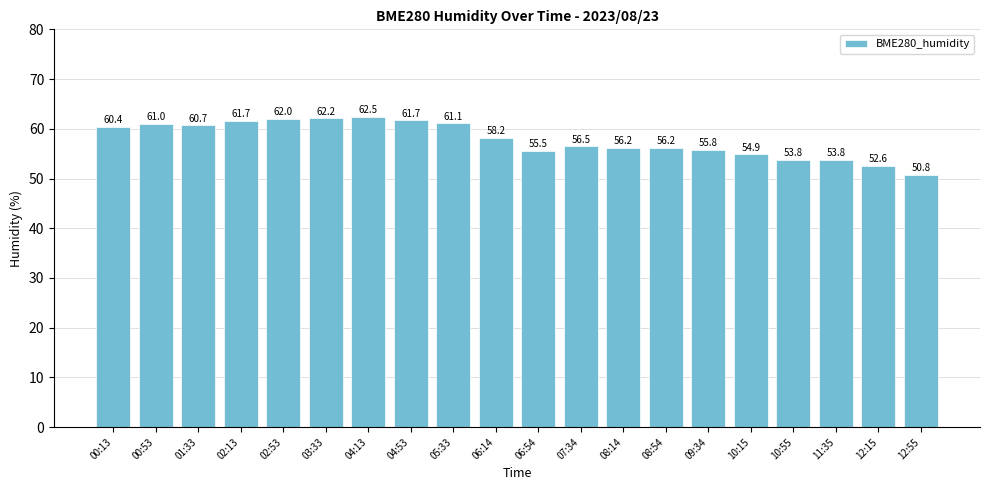

Is it true that the value at 04:13 is 62.5?

True